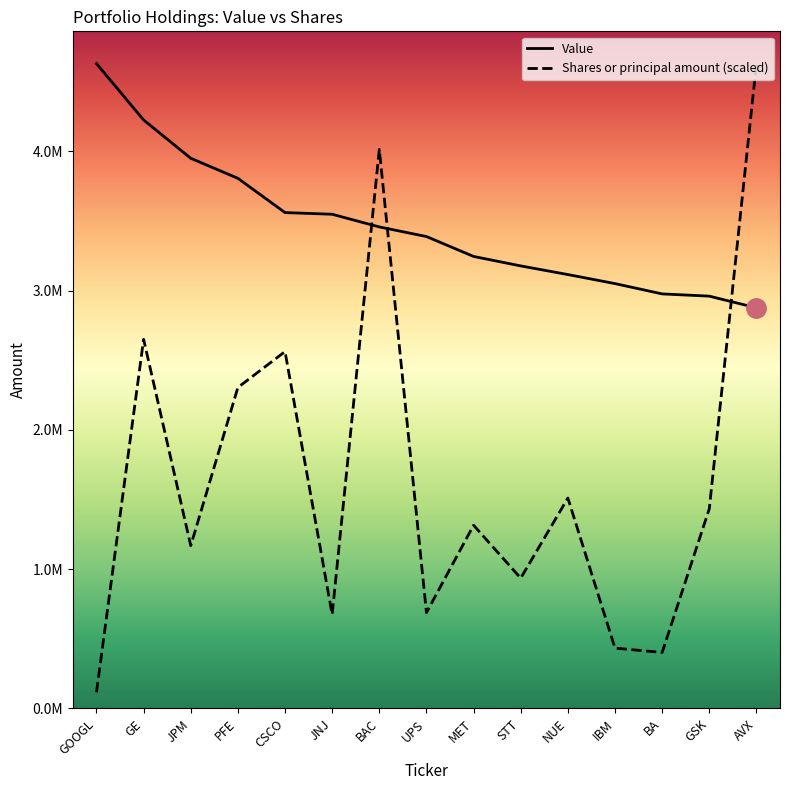

Reading right to left, extract all data points from this chart.

Value: AVX=2877000.0	GSK=2961000.0	BA=2977000.0	IBM=3051000.0	NUE=3116000.0	STT=3178000.0	MET=3246000.0	UPS=3389000.0	BAC=3458000.0	JNJ=3549000.0	CSCO=3561000.0	PFE=3807000.0	JPM=3951000.0	GE=4226000.0	GOOGL=4631000.0
Shares or principal amount (scaled): AVX=4631000.0	GSK=1433972.9	BA=402347.3	IBM=433303.1	NUE=1511225.6	STT=935787.7	MET=1315680.3	UPS=688336.7	BAC=4014874.0	JNJ=675125.8	CSCO=2562921.7	PFE=2305113.0	JPM=1169324.2	GE=2651157.5	GOOGL=116318.8